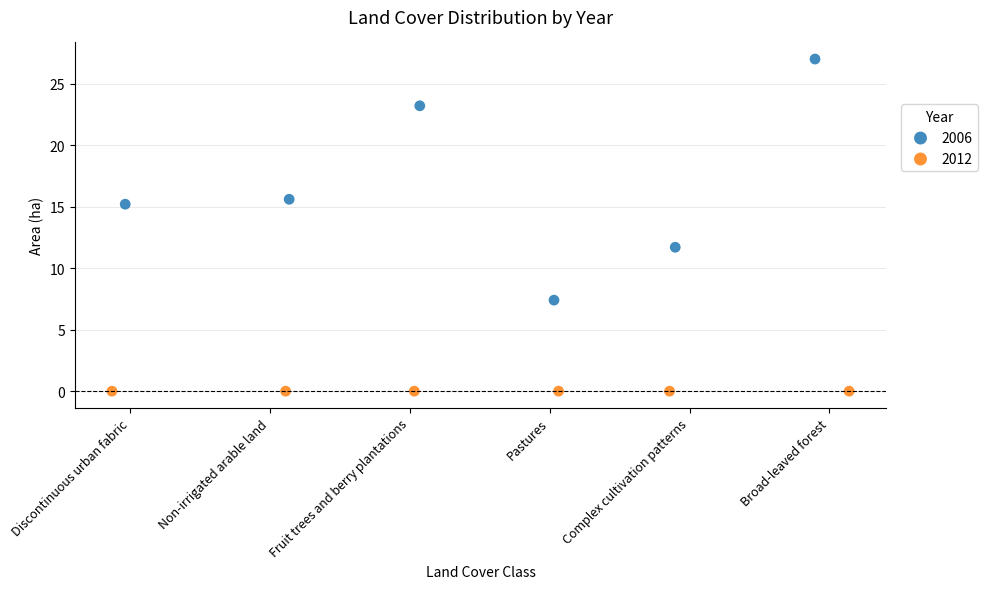

Which series reaches the maximum Y coordinate?

2006